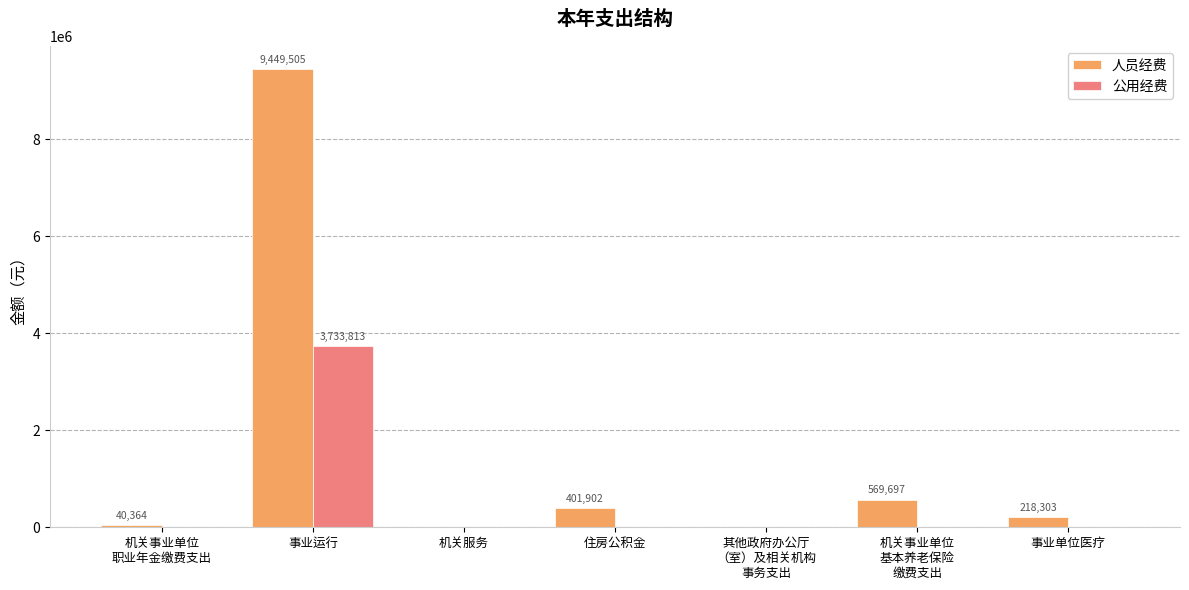

Where is 人员经费 nearest to the value 4724752?

机关事业单位
基本养老保险
缴费支出